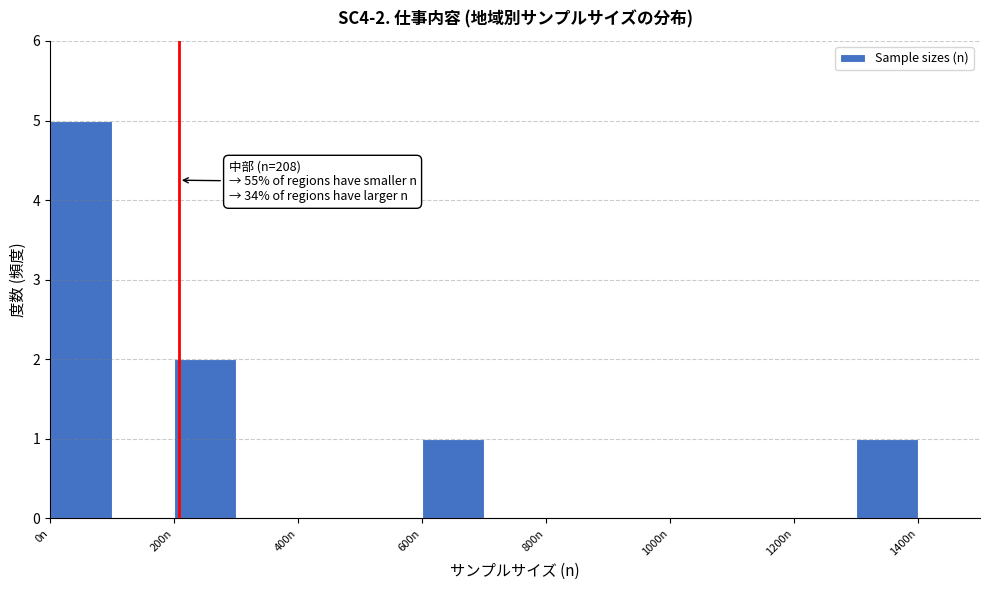

Over which range of the x-axis is the bar tallest?

0 to 100